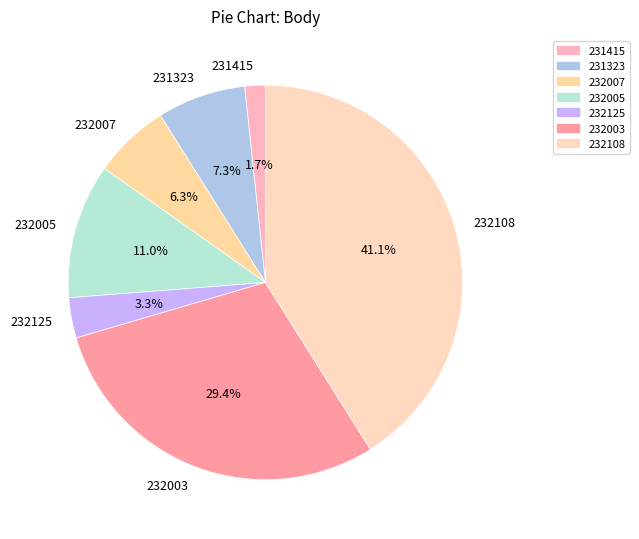

What is the ratio of the value at 232003 to the value at 232007?

4.7